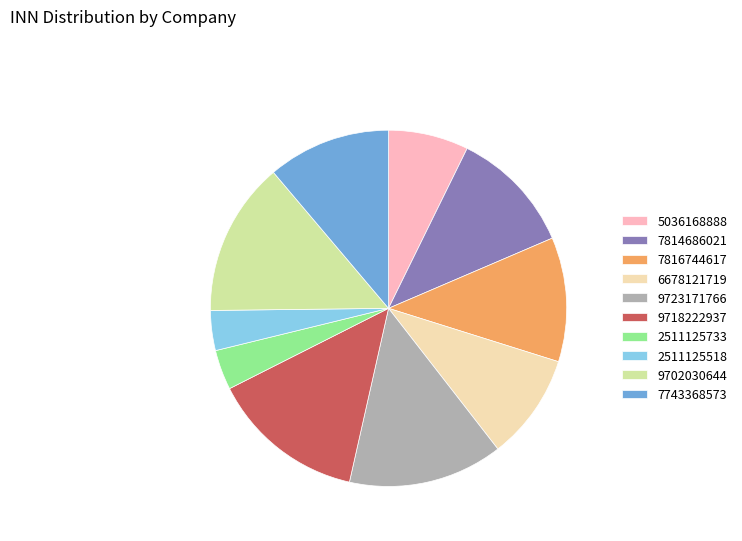

Is there any slice that represents more than half of the pie?

No